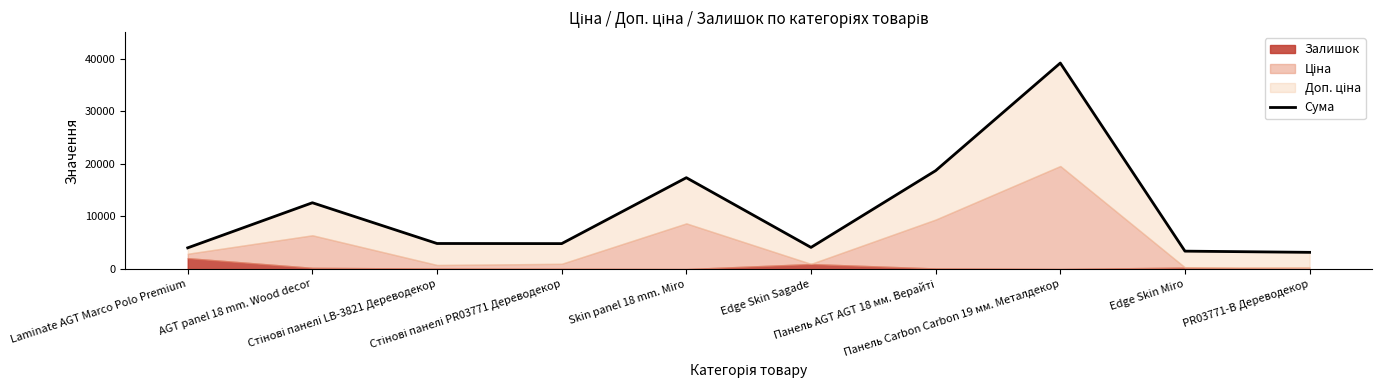

Reading left to right, what are all the values shown in this chart?

Laminate AGT Marco Polo Premium=4045.2	AGT panel 18 mm. Wood decor=12611.1	Стінові панелі LB-3821 Дереводекор=4868.7	Стінові панелі PR03771 Дереводекор=4847.2	Skin panel 18 mm. Miro=17370.1	Edge Skin Sagade=4127.3	Панель AGT AGT 18 мм. Верайті=18705.9	Панель Carbon Carbon 19 мм. Металдекор=39152.8	Edge Skin Miro=3416.9	PR03771-B Дереводекор=3188.8